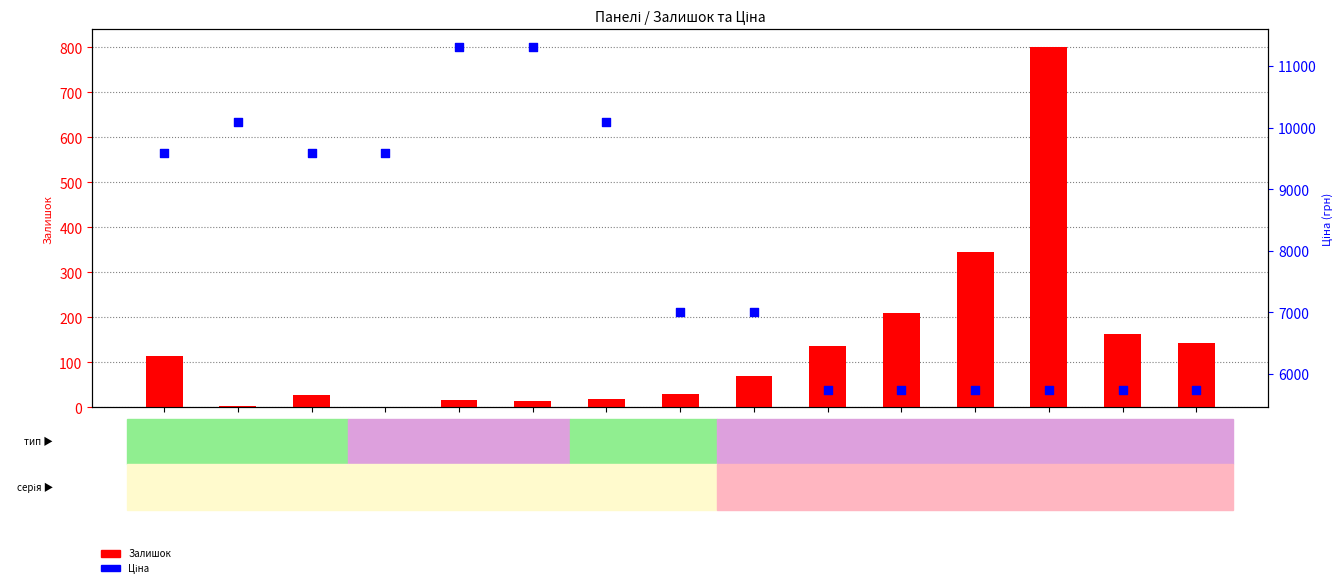

Which series contains the lowest Y value?

Залишок